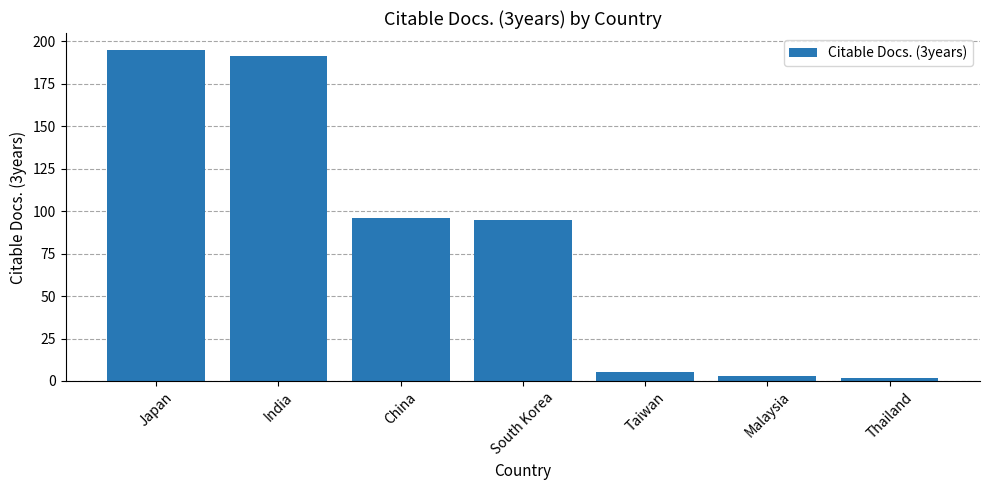

What is the change in value from Japan to India?

-4